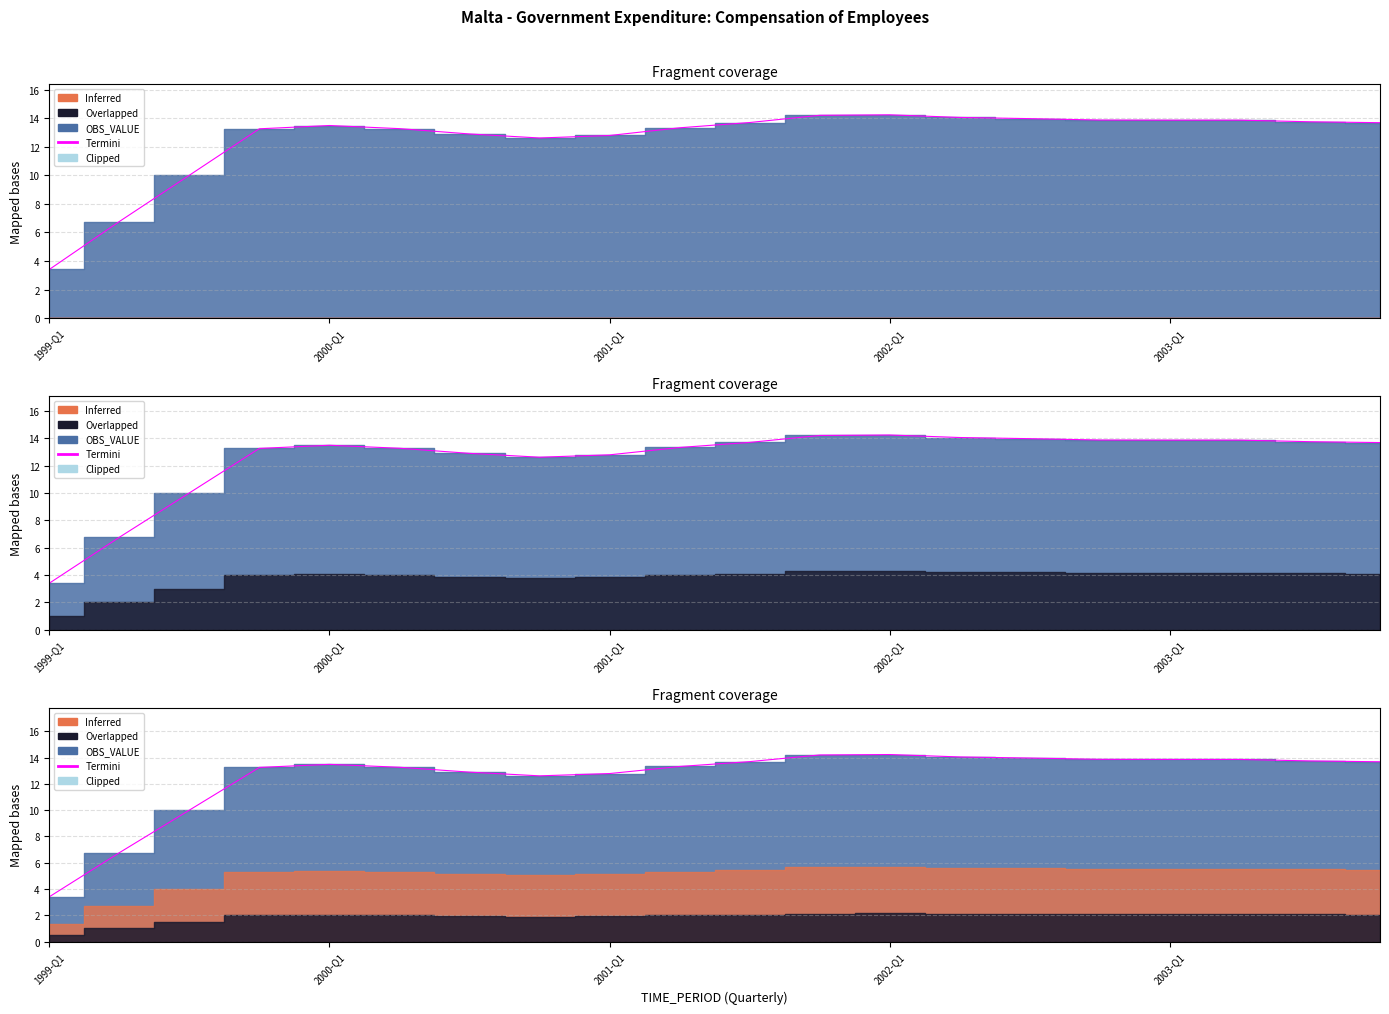

Where is the first local minimum?

7